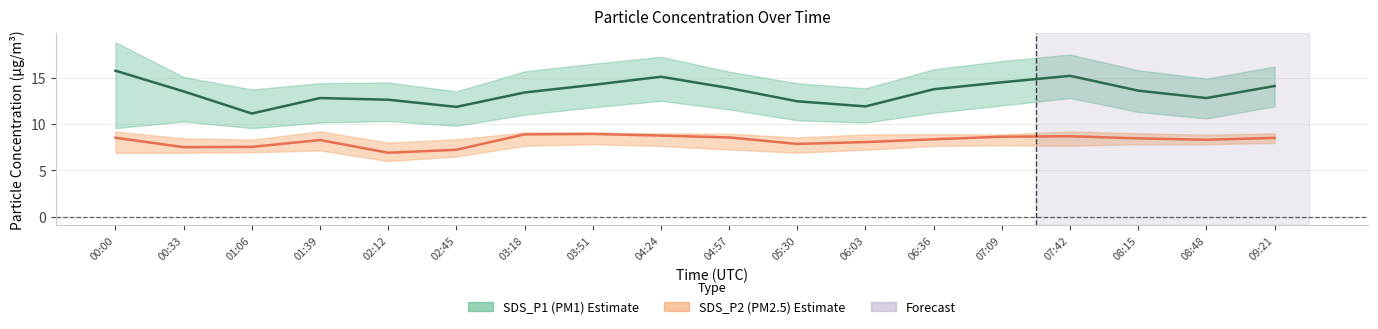

What is the maximum value for SDS_P1 (PM1)?

15.8